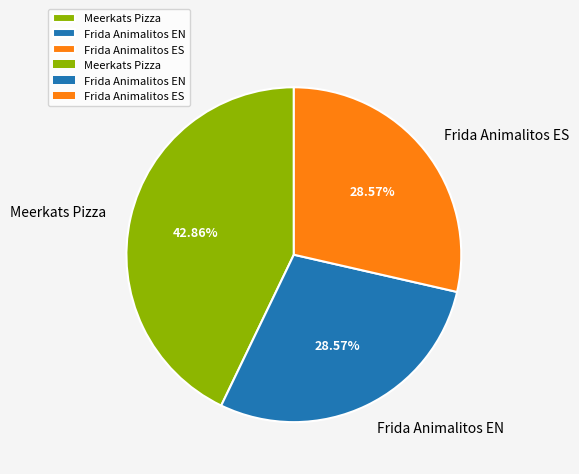

What is the ratio of the value at Meerkats Pizza to the value at Frida Animalitos EN?

1.5